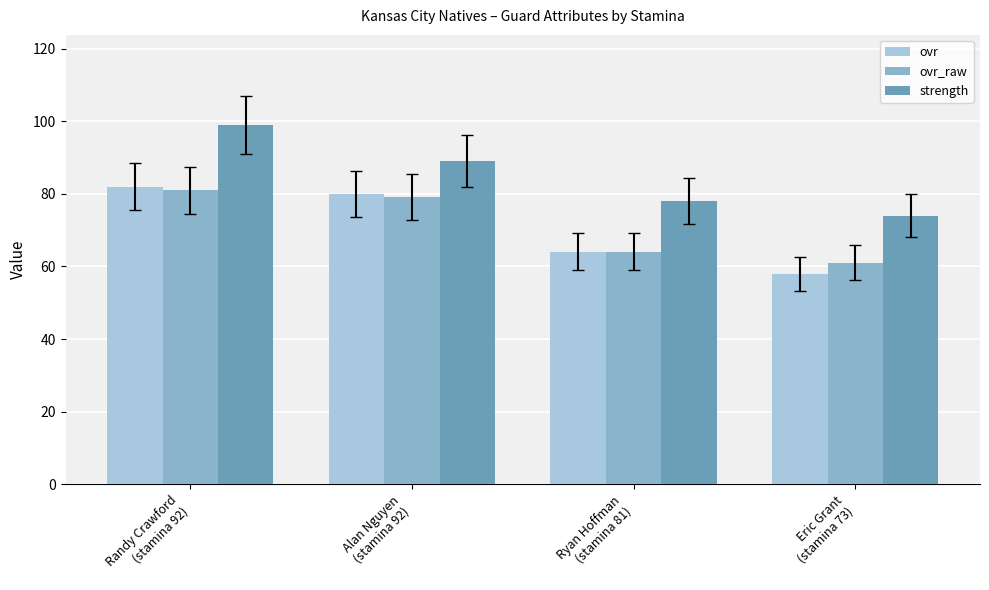

At which label does ovr_raw reach its peak?

Randy Crawford
(stamina 92)